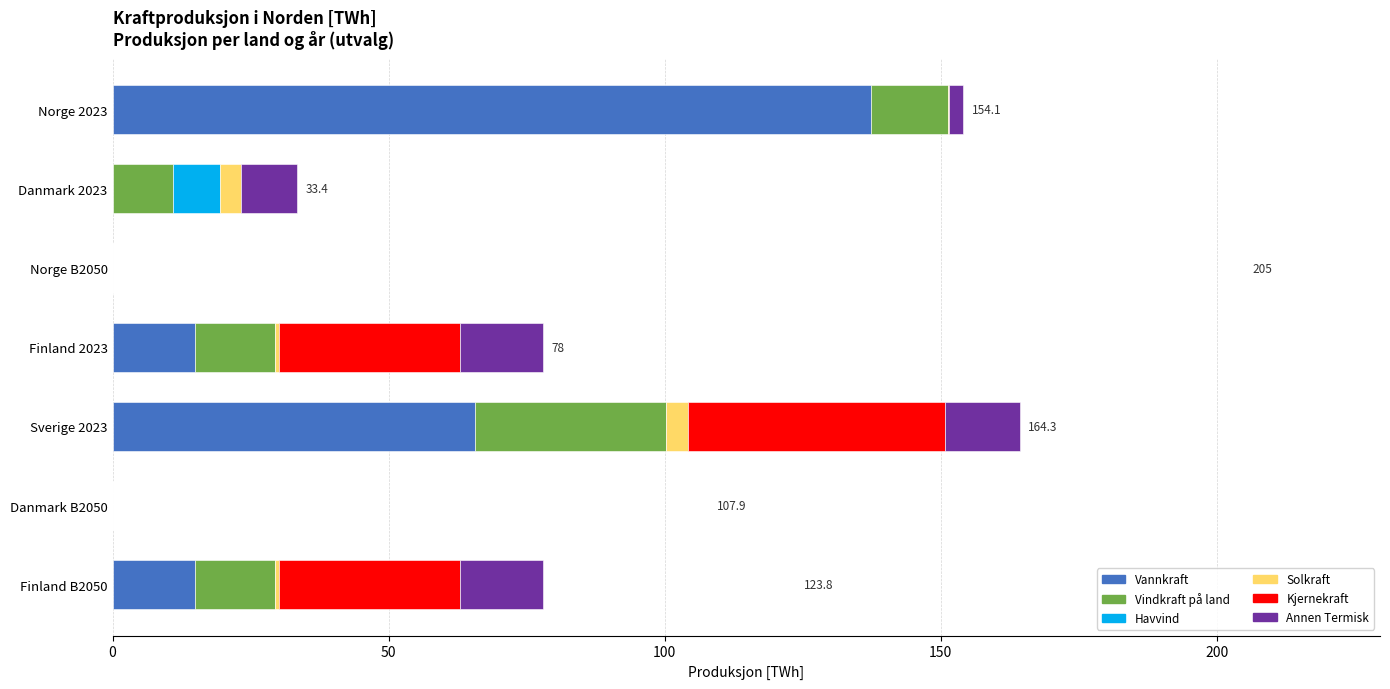

What is the maximum value for Vannkraft?

137.3